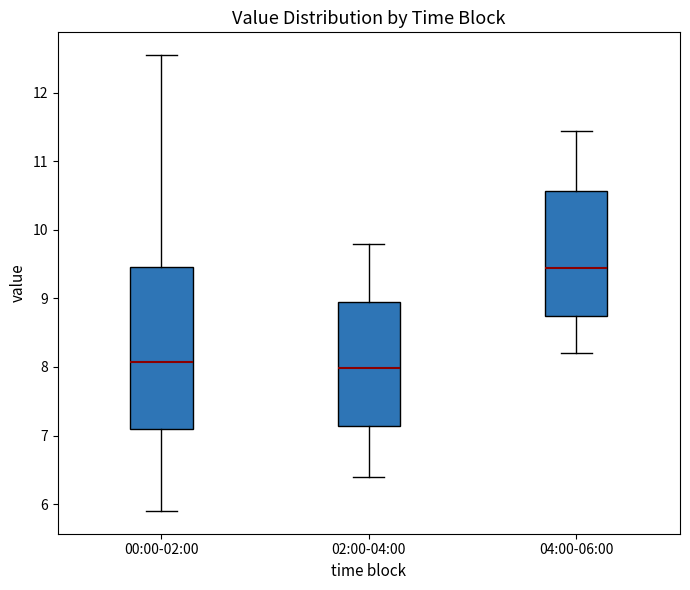

Reading left to right, read every box against the y-axis: the position of its median line, the range the box covers, and the ends of its whiskers. The values are not printed on the chart, so give them approximately, as read against the axis.

00:00-02:00: median 8.1, box 7.1 to 9.5, whiskers 5.9 to 12.6
02:00-04:00: median 8.0, box 7.1 to 9.0, whiskers 6.4 to 9.8
04:00-06:00: median 9.5, box 8.8 to 10.6, whiskers 8.2 to 11.5